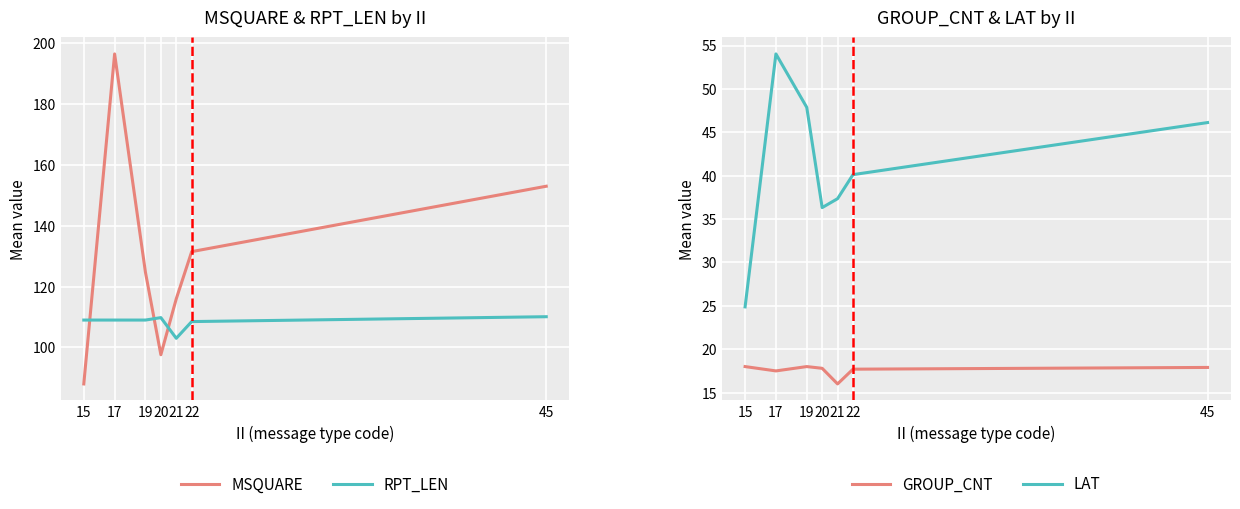

What is the difference between the second highest and second lowest values in the MSQUARE series?

55.4